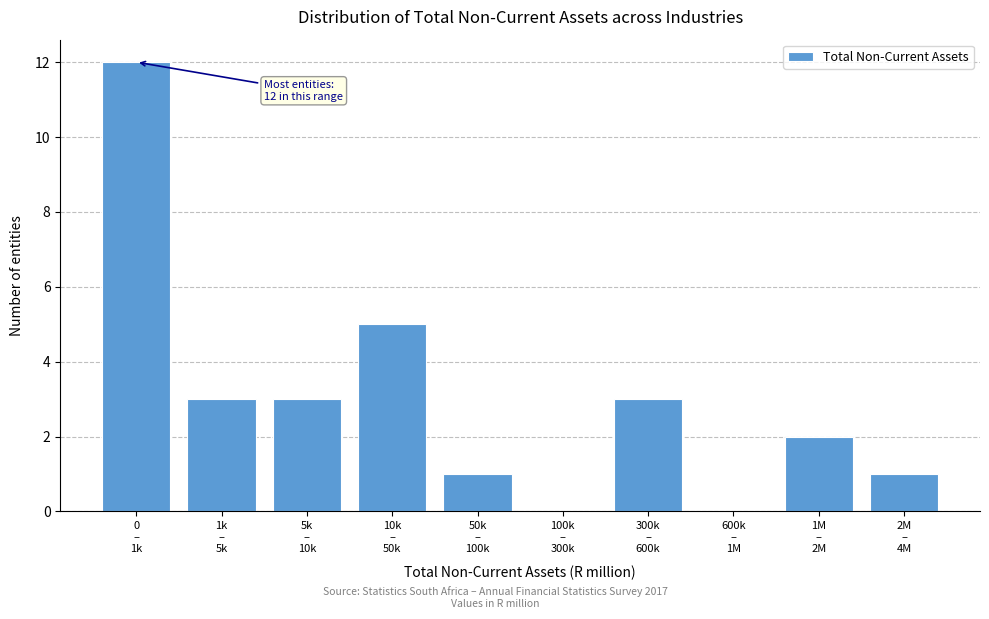

What is the sum of all values?

30